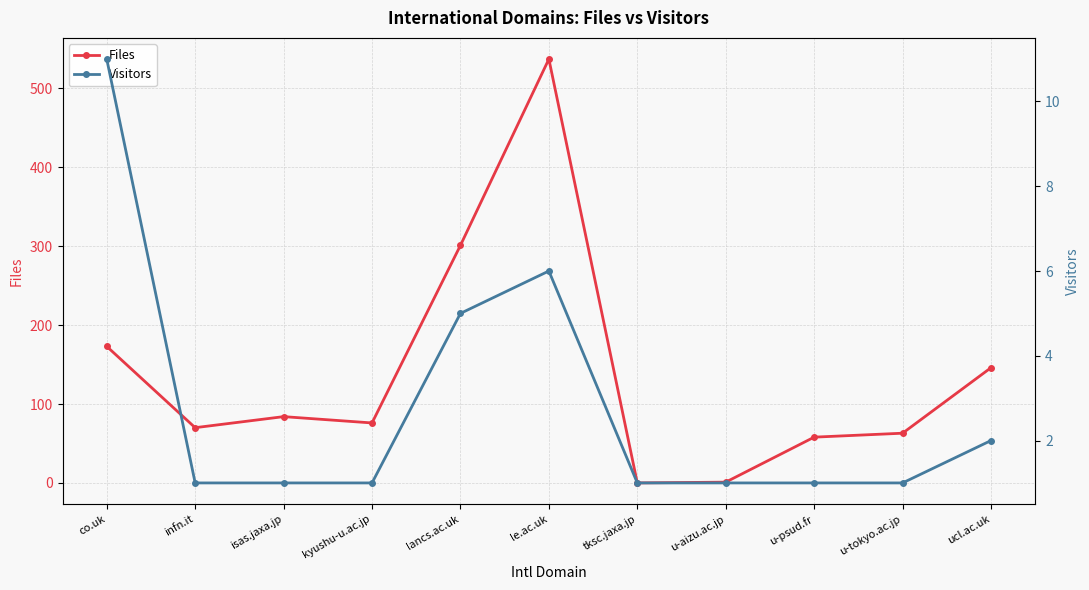

What is the minimum value for Visitors?

1